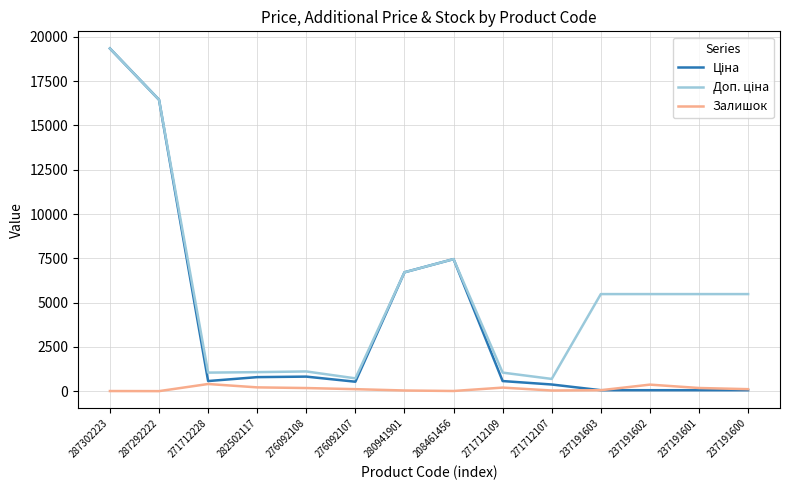

At which category is the sum across all series the highest?

287302223